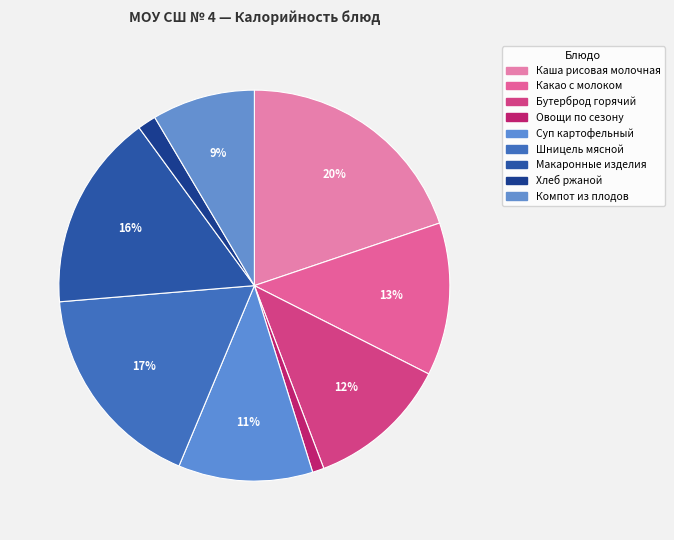

Which slice is the largest?

Каша рисовая молочная